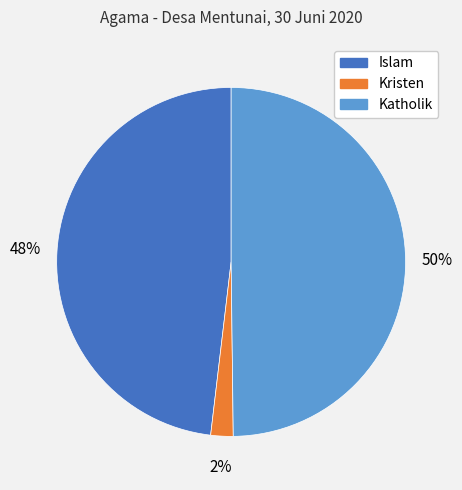

Does Kristen account for over 50% of the chart?

No